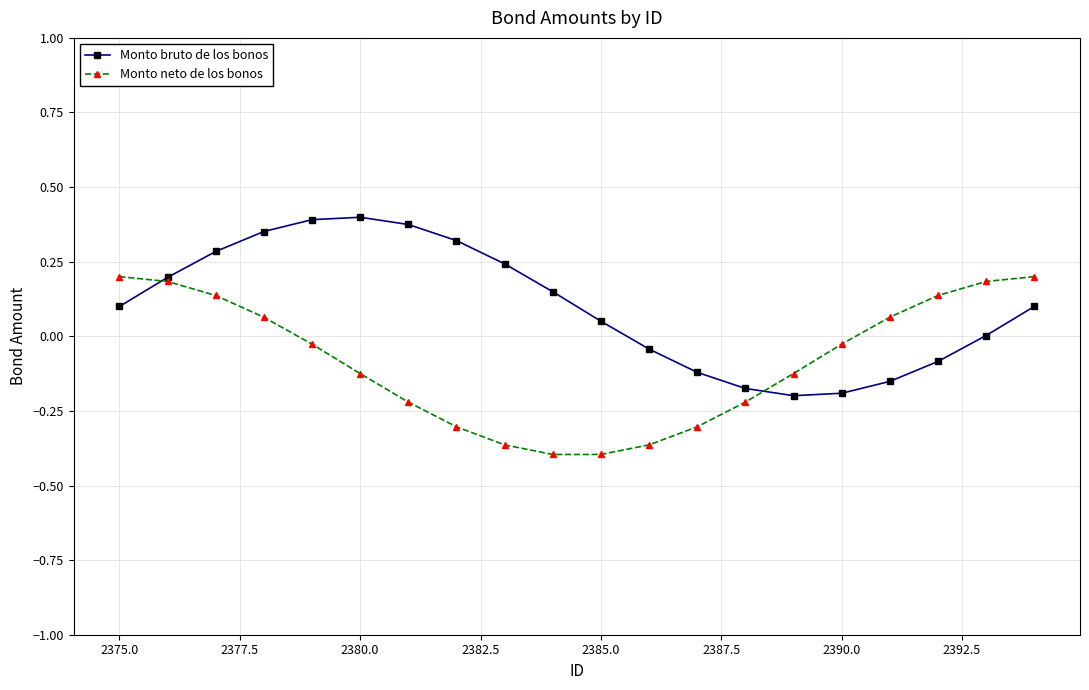

List the series in order of their overall mean, highest first.

Monto bruto de los bonos, Monto neto de los bonos